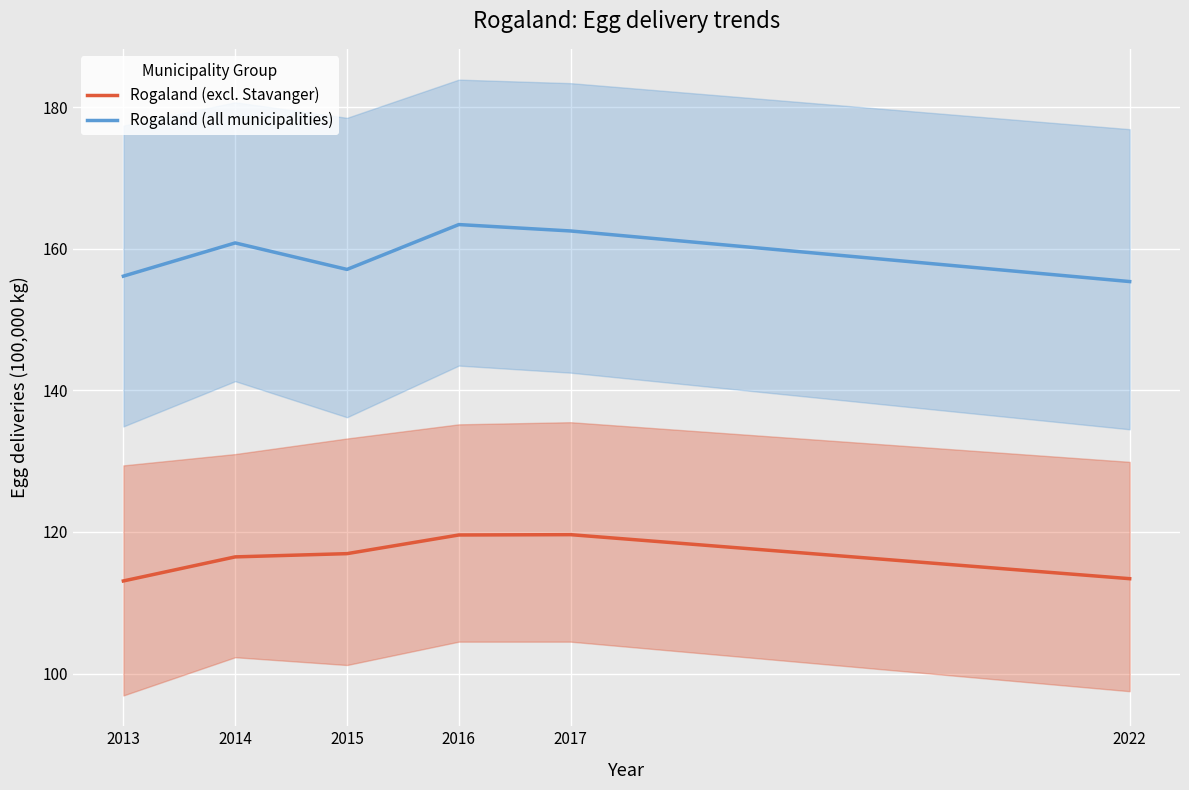

Reading right to left, extract all data points from this chart.

Rogaland (excl. Stavanger): 2022=113.4	2017=119.6	2016=119.6	2015=116.9	2014=116.5	2013=113.1
Rogaland (all municipalities): 2022=155.4	2017=162.5	2016=163.4	2015=157.1	2014=160.8	2013=156.1